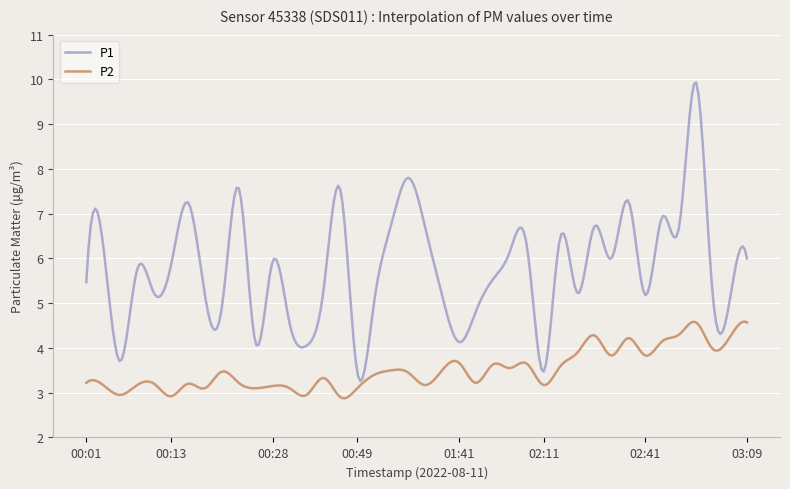

What is the smallest value displayed?

2.9